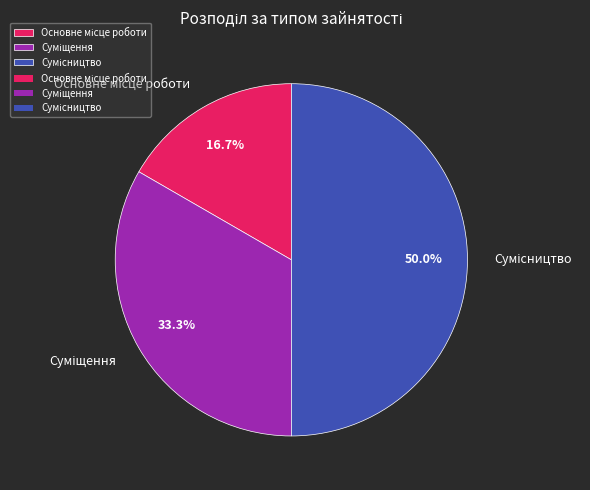

Count the number of slices in the pie.

3